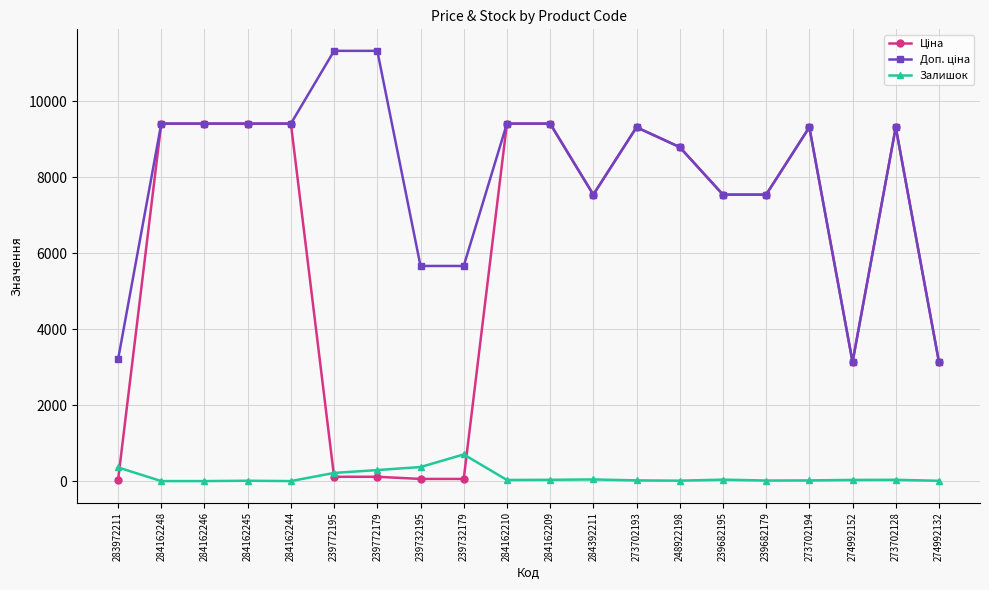

What is the difference between the highest and lowest values at 284162244?

9416.9